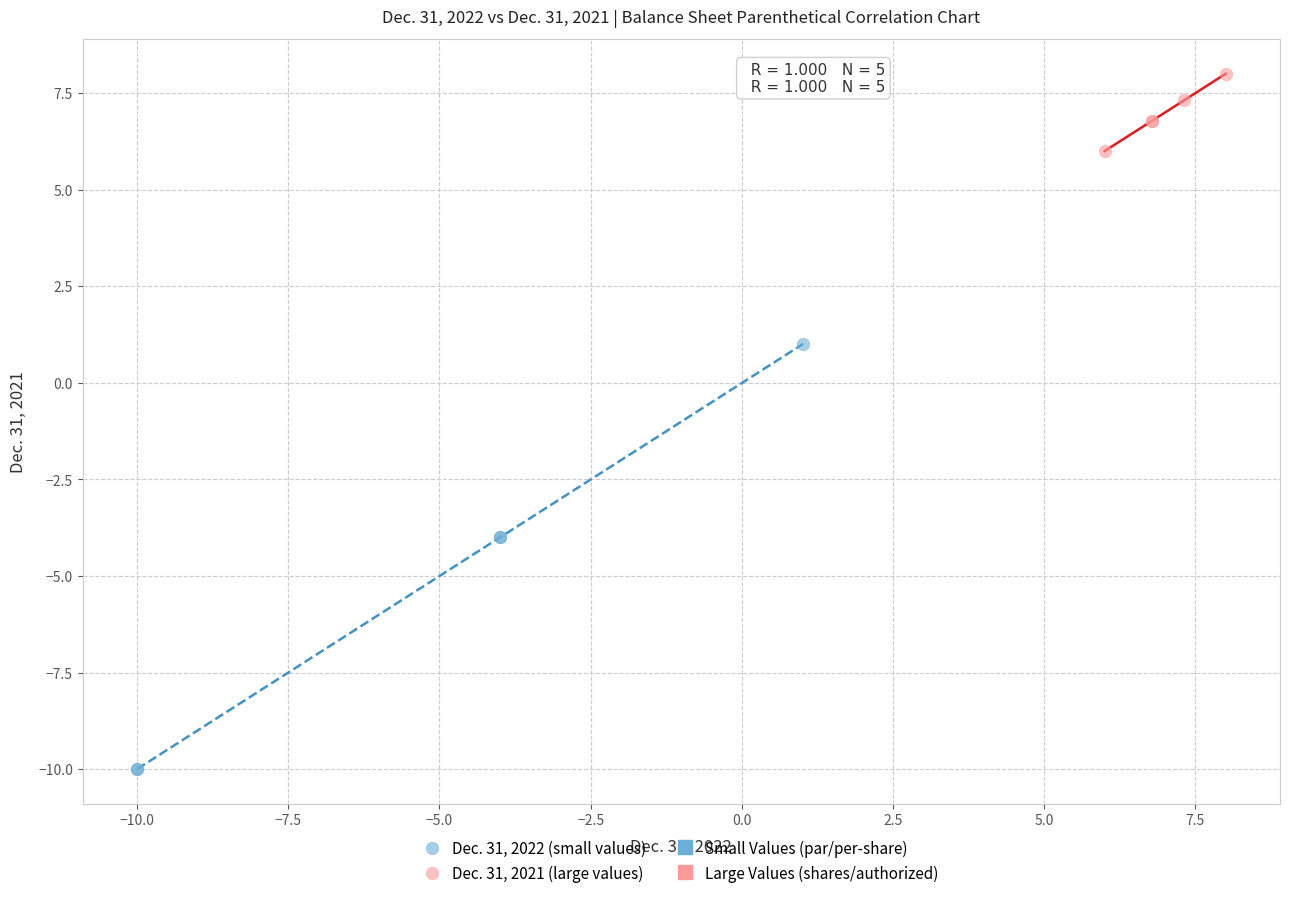

Which series has the widest spread of Y values?

Dec. 31, 2022 (small values)